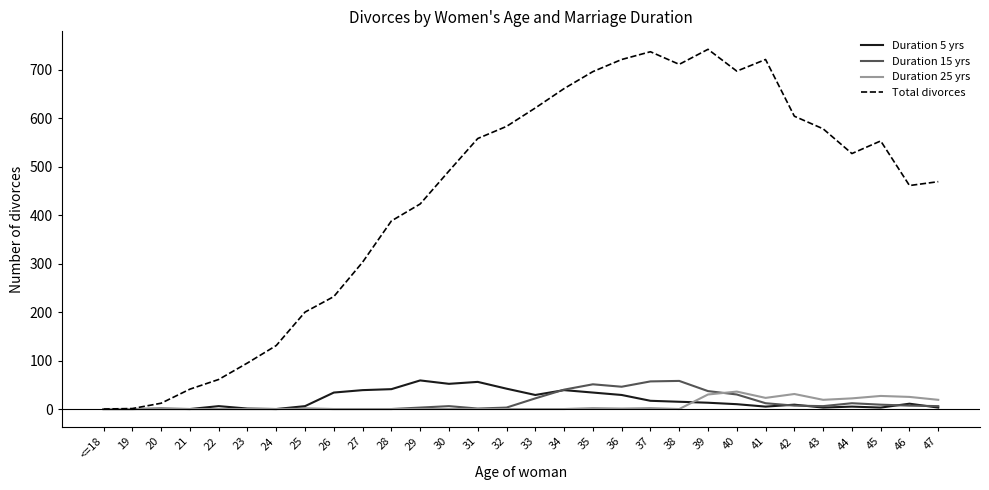

What is the maximum value shown in the chart?

742